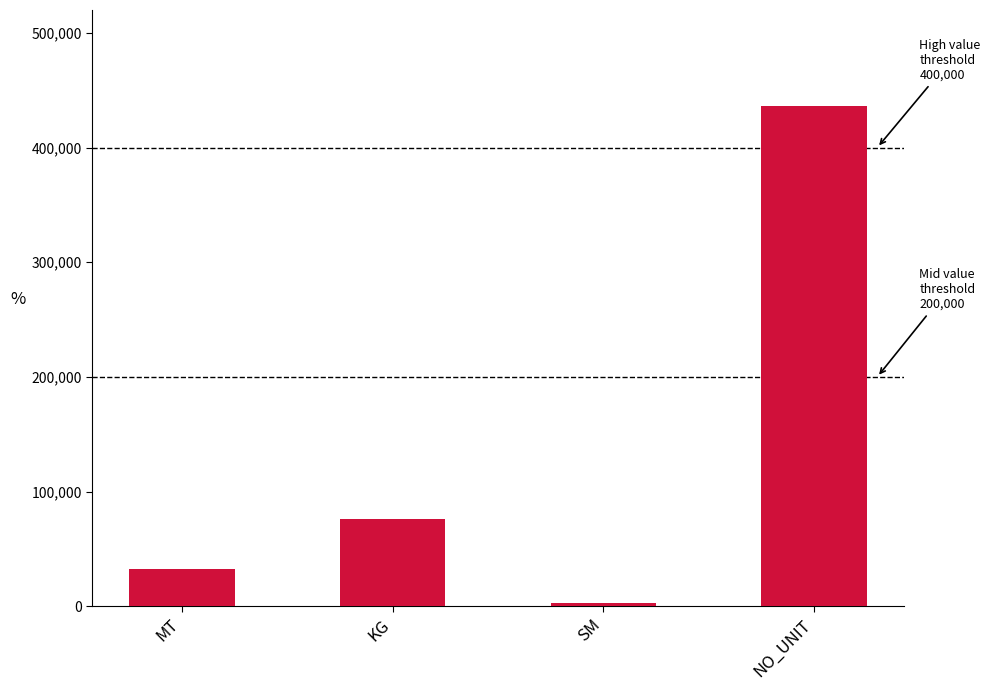

What is the value of the 3rd bar from the left?

2894